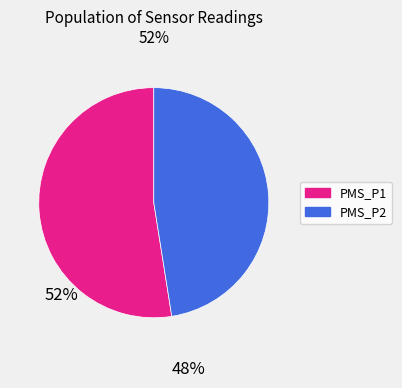

Is there any slice that represents more than half of the pie?

Yes